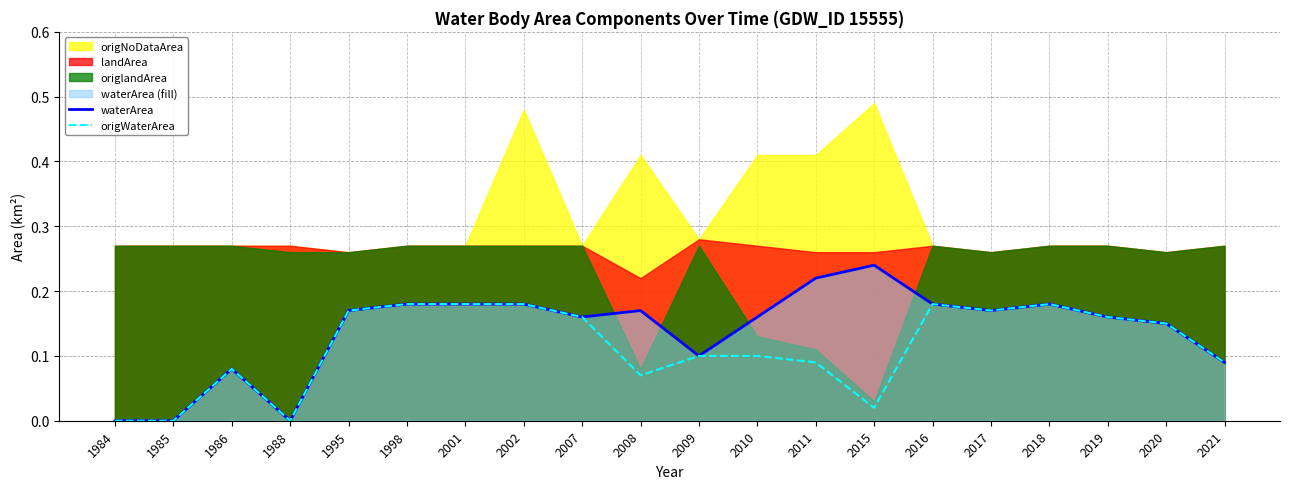

True or false: origWaterArea and waterArea cross at least once.

False